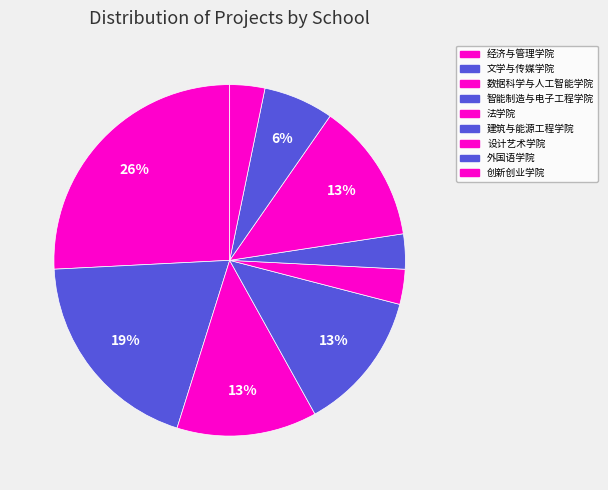

Count the number of slices in the pie.

9